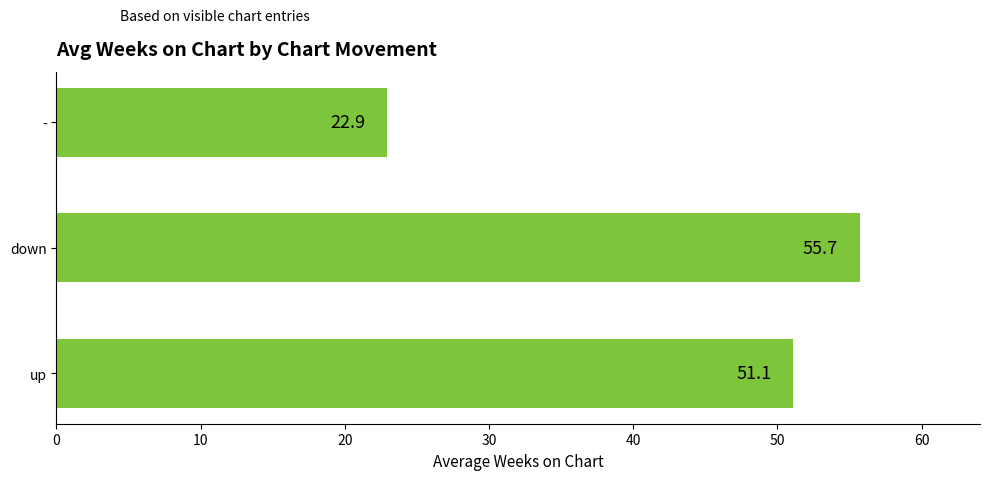

What is the sum of the values at - and down?

78.6